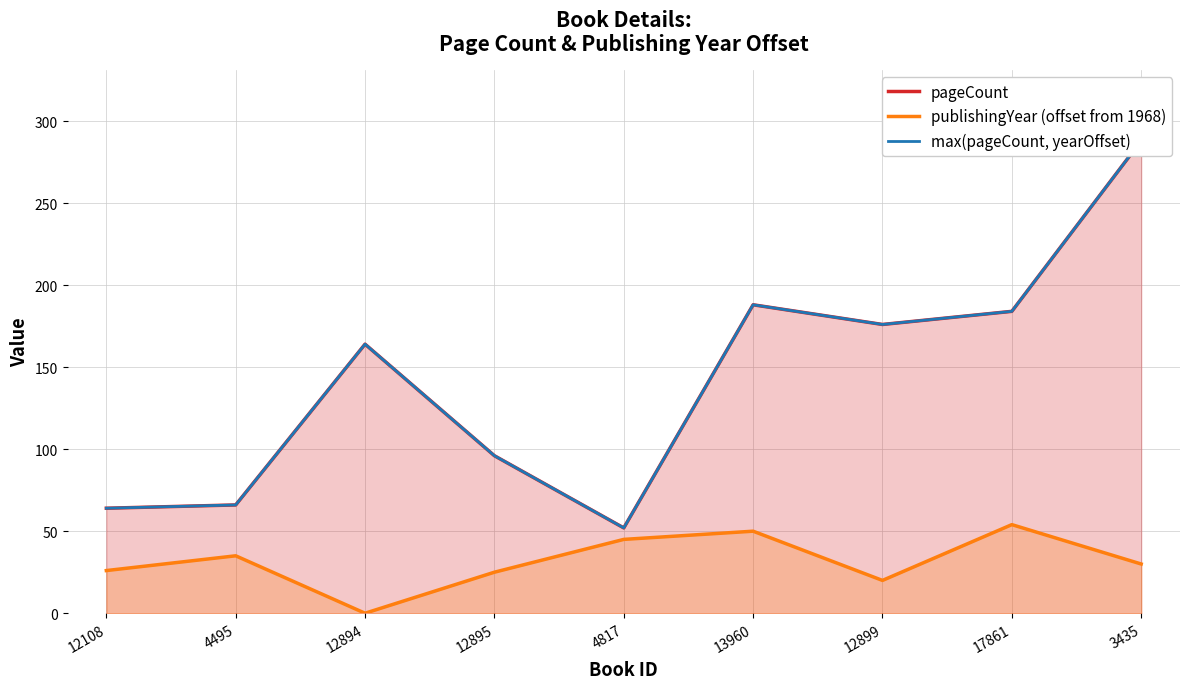

Reading left to right, transcribe all the data shown in this chart.

pageCount: 64	66	164	96	52	188	176	184	288
publishingYear (offset from 1968): 26	35	0	25	45	50	20	54	30
max(pageCount, yearOffset): 64	66	164	96	52	188	176	184	288